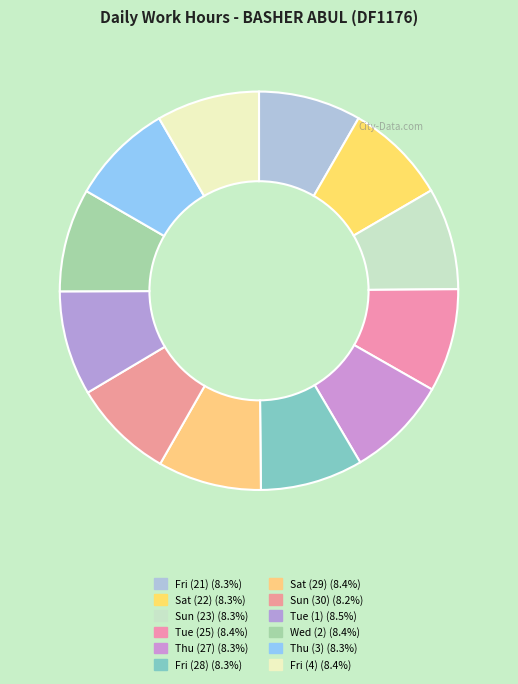

Count the number of slices in the pie.

12